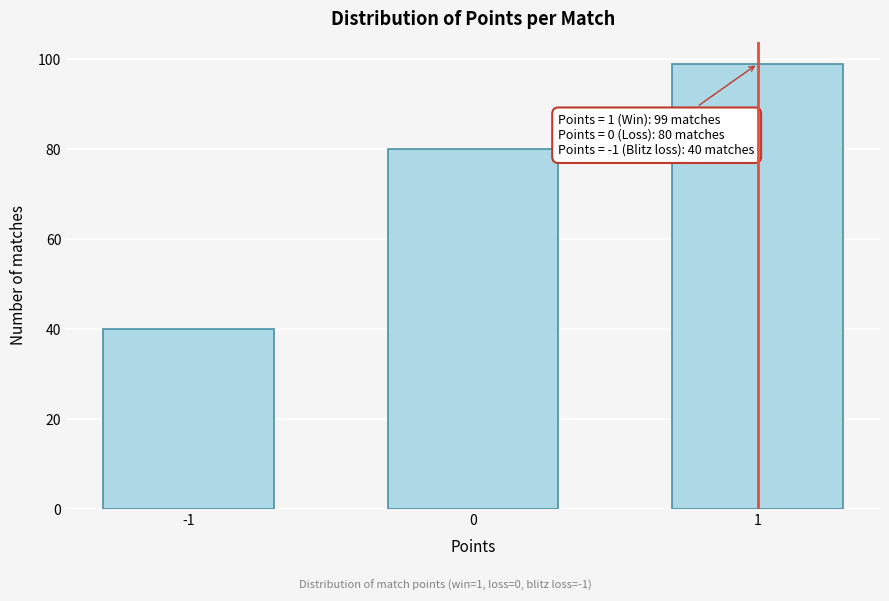

Reading left to right, list all the values displayed in this chart.

40	80	99